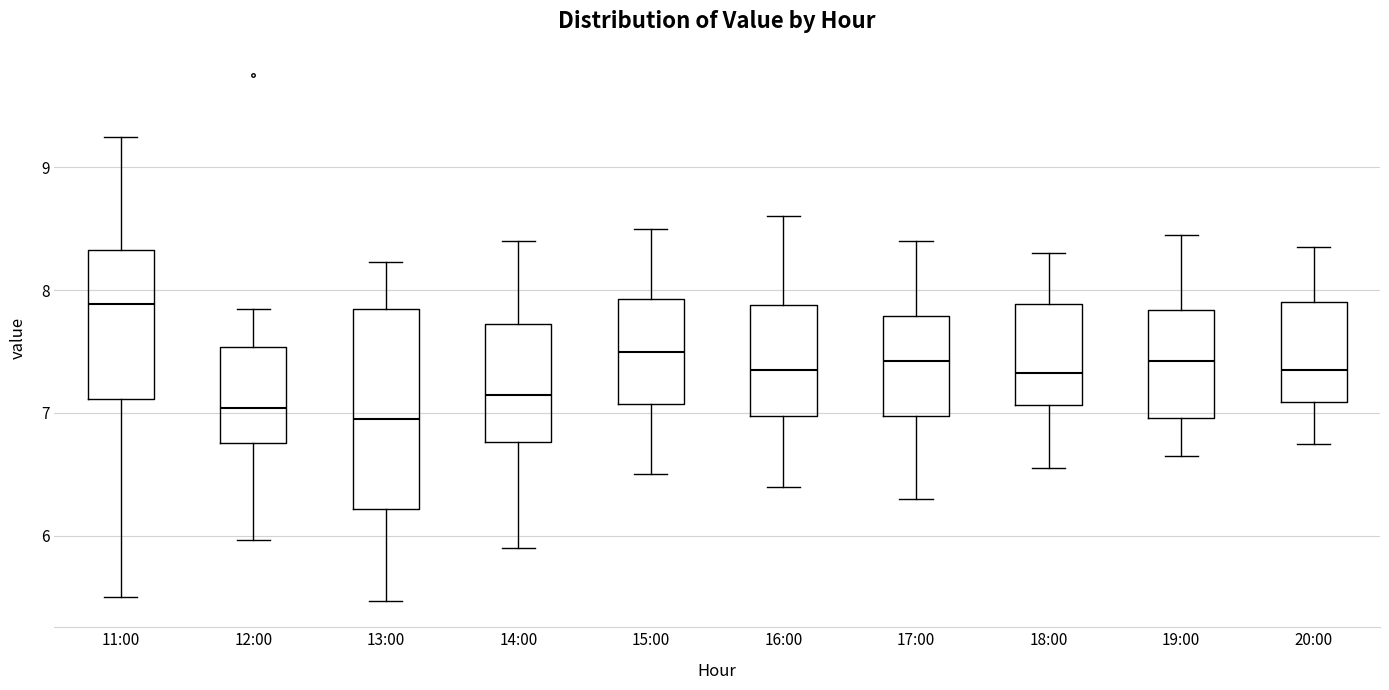

Reading left to right, transcribe this box plot: for each box, give where its median line is, the range the box spans, and where its two whiskers end, as read against the y-axis. The values are not printed on the chart, so give them approximately, as read against the axis.

11:00: median 7.9, box 7.1 to 8.3, whiskers 5.5 to 9.3
12:00: median 7.0, box 6.8 to 7.5, whiskers 6.0 to 7.9
13:00: median 7.0, box 6.2 to 7.8, whiskers 5.5 to 8.2
14:00: median 7.2, box 6.8 to 7.7, whiskers 5.9 to 8.4
15:00: median 7.5, box 7.1 to 7.9, whiskers 6.5 to 8.5
16:00: median 7.4, box 7.0 to 7.9, whiskers 6.4 to 8.6
17:00: median 7.4, box 7.0 to 7.8, whiskers 6.3 to 8.4
18:00: median 7.3, box 7.1 to 7.9, whiskers 6.6 to 8.3
19:00: median 7.4, box 7.0 to 7.8, whiskers 6.7 to 8.5
20:00: median 7.4, box 7.1 to 7.9, whiskers 6.8 to 8.4